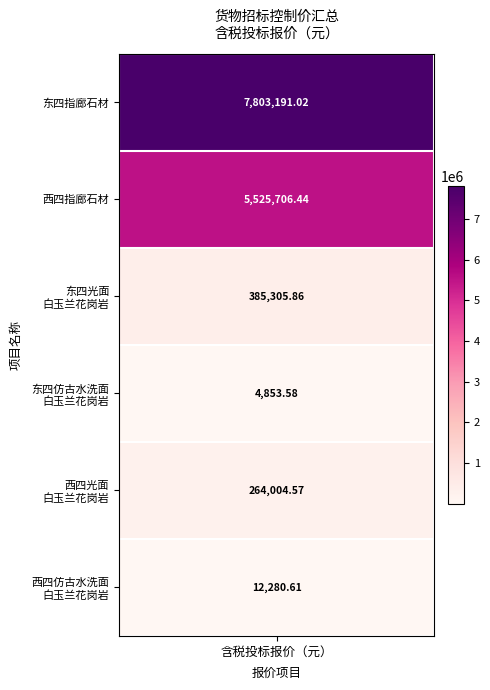

What is the minimum value shown in the chart?

4853.6